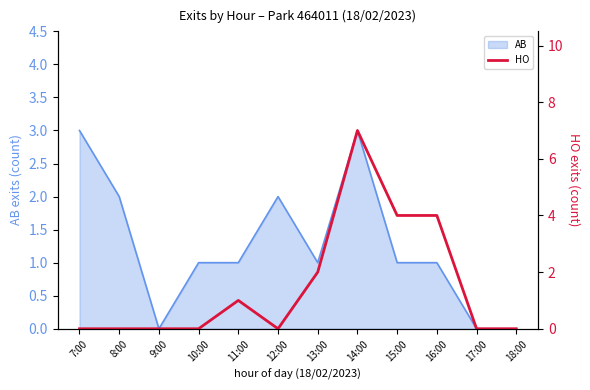

Reading left to right, list all the values displayed in this chart.

7:00=0	8:00=0	9:00=0	10:00=0	11:00=1	12:00=0	13:00=2	14:00=7	15:00=4	16:00=4	17:00=0	18:00=0